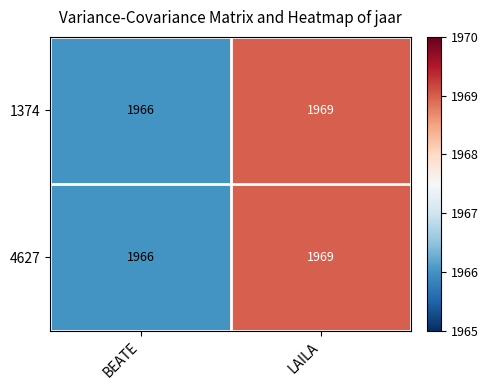

Rank the categories by 4627 value from lowest to highest.

BEATE, LAILA